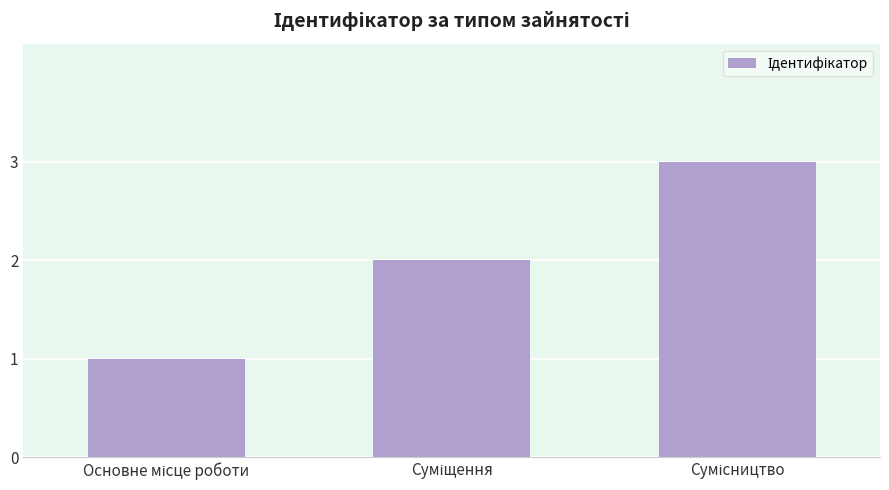

What is the greatest value displayed?

3